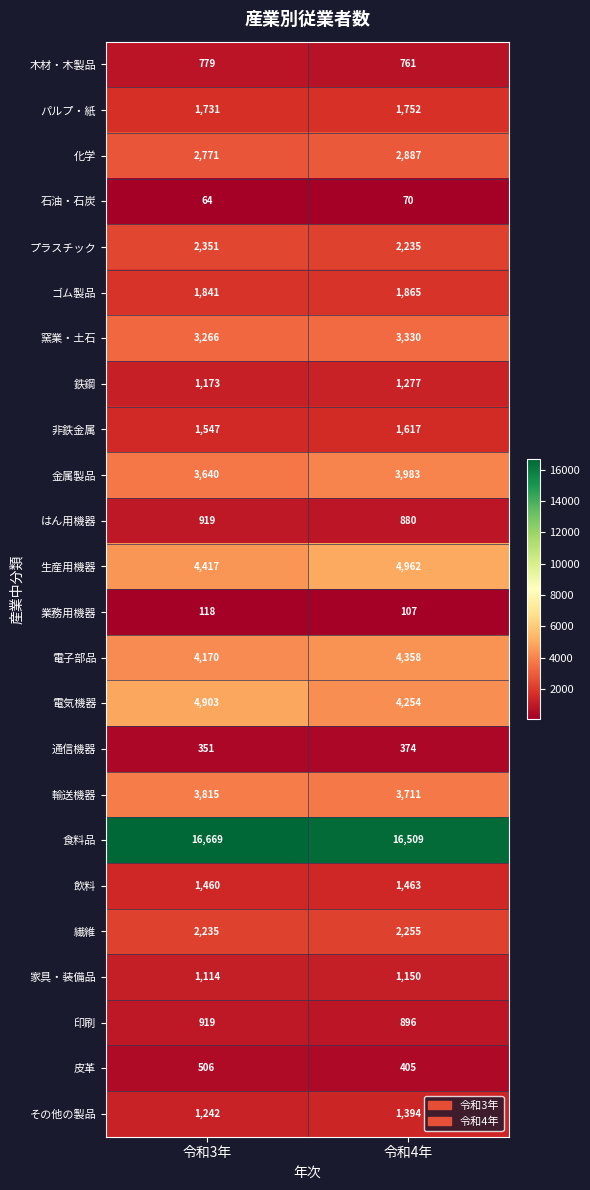

Between 令和3年 and 令和4年, which series saw the biggest shift?

電気機器